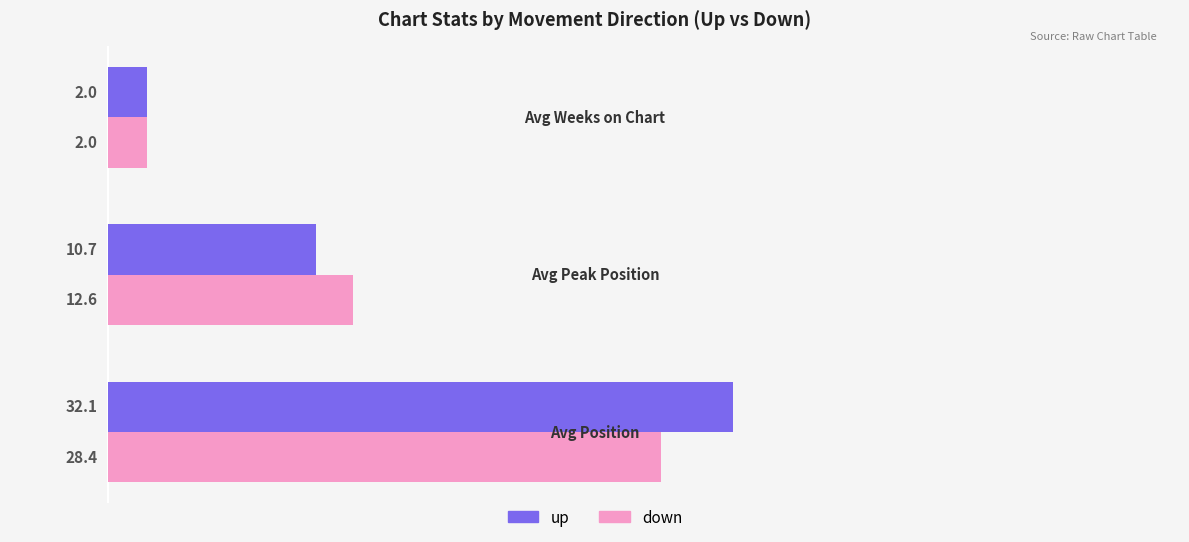

Rank the series by their average value, from highest to lowest.

up, down